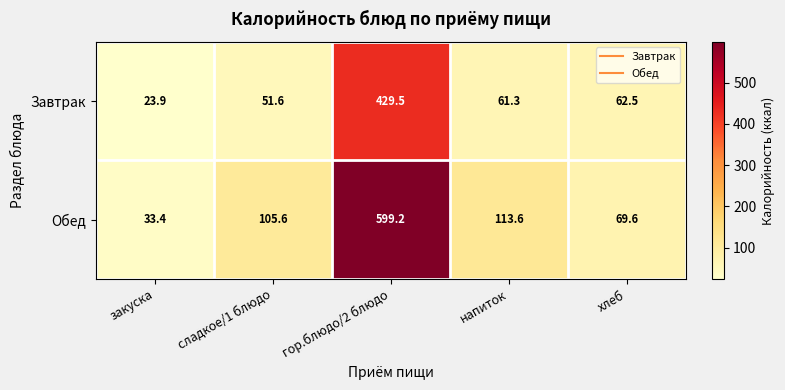

Is it true that Обед equals 113.6 at напиток?

True